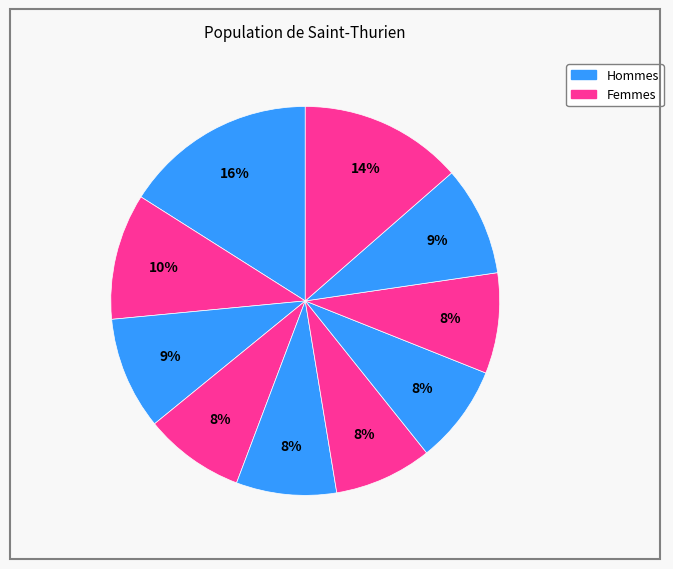

Is there a majority slice in this chart?

No